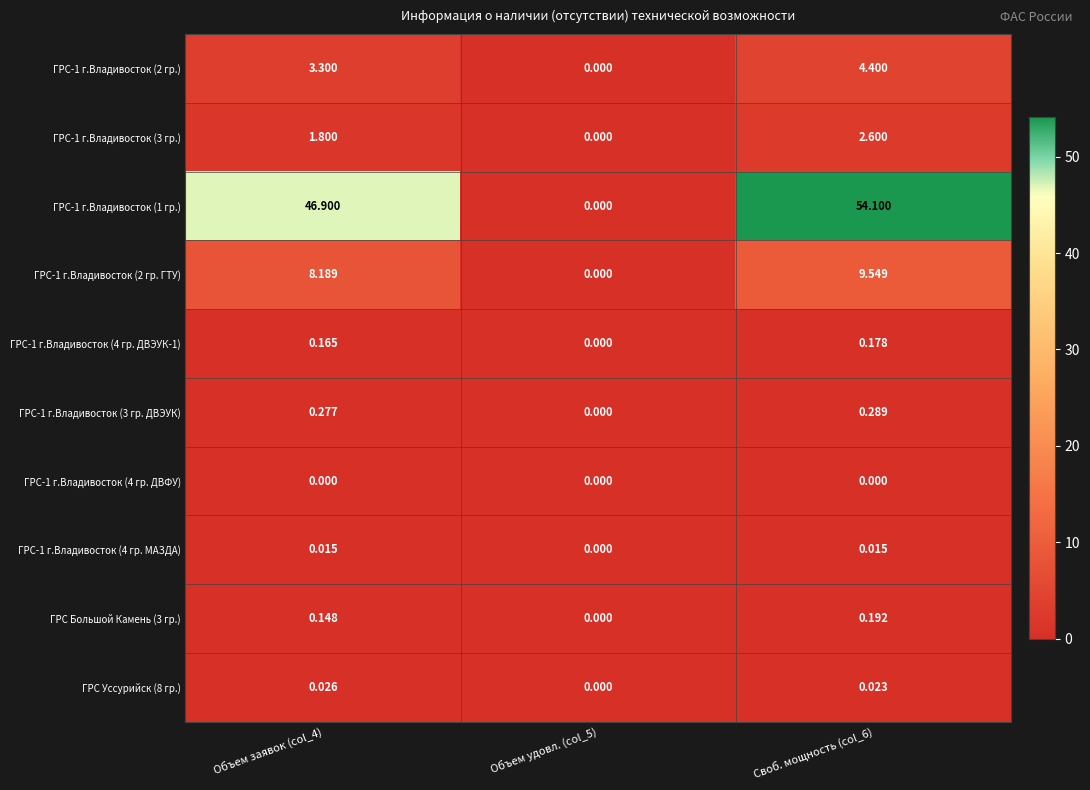

Is the value of ГРС-1 г.Владивосток (3 гр.) at Объем заявок (col_4) greater than the value of ГРС-1 г.Владивосток (4 гр. МАЗДА) at Объем удовл. (col_5)?

Yes